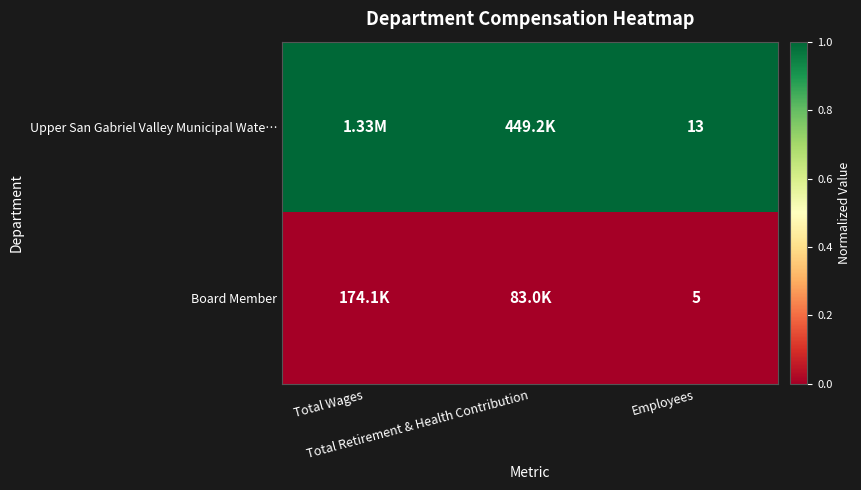

Which series changed the most between Total Wages and Total Retirement & Health Contribution?

Upper San Gabriel Valley Municipal Wate…